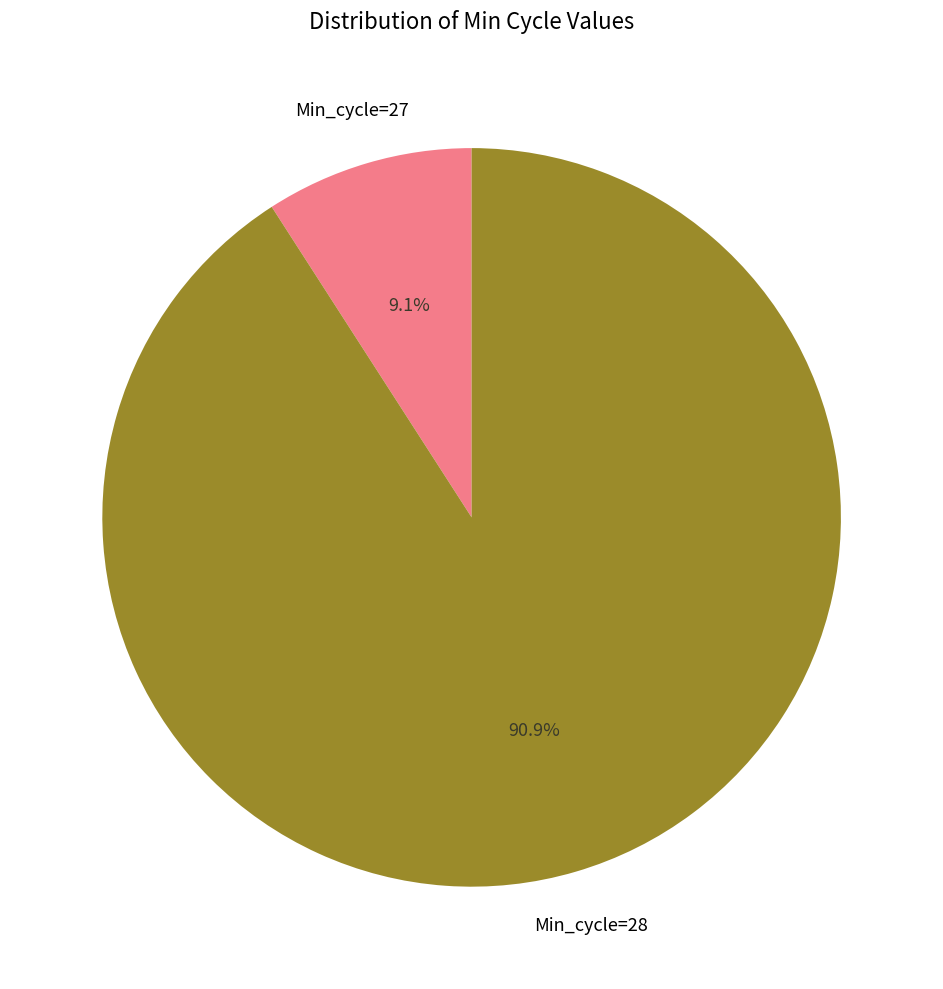

Rank the categories by value from highest to lowest.

Min_cycle=28, Min_cycle=27